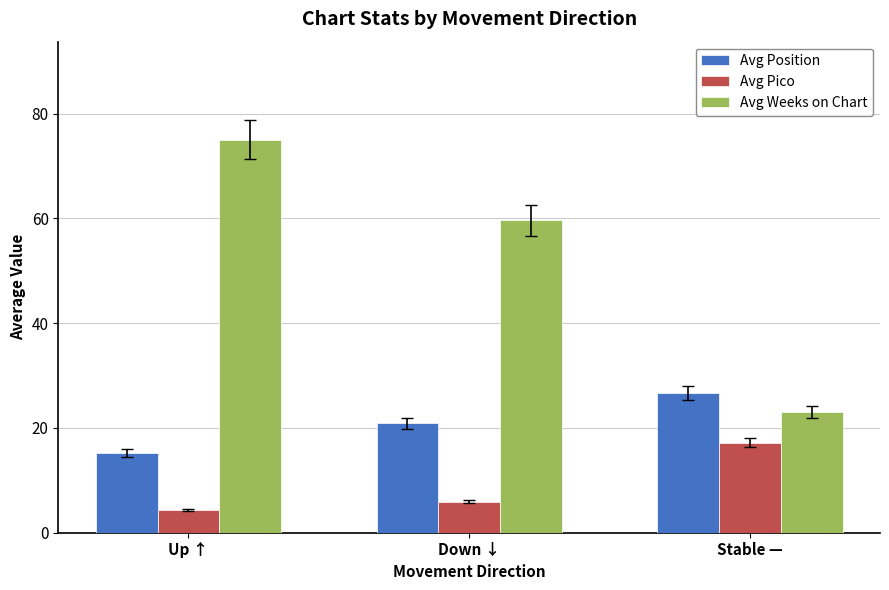

Rank the series at Stable — from highest to lowest value.

Avg Position, Avg Weeks on Chart, Avg Pico